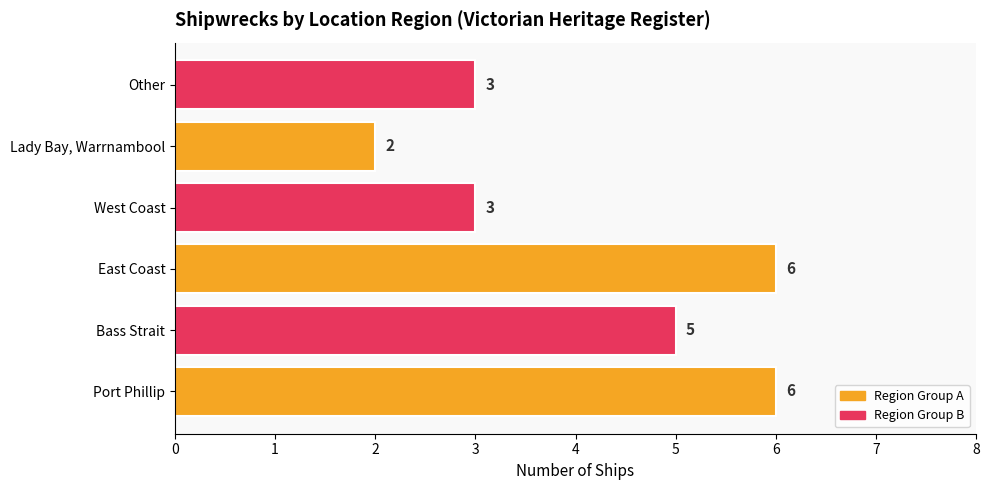

Does the chart contain any negative values?

No